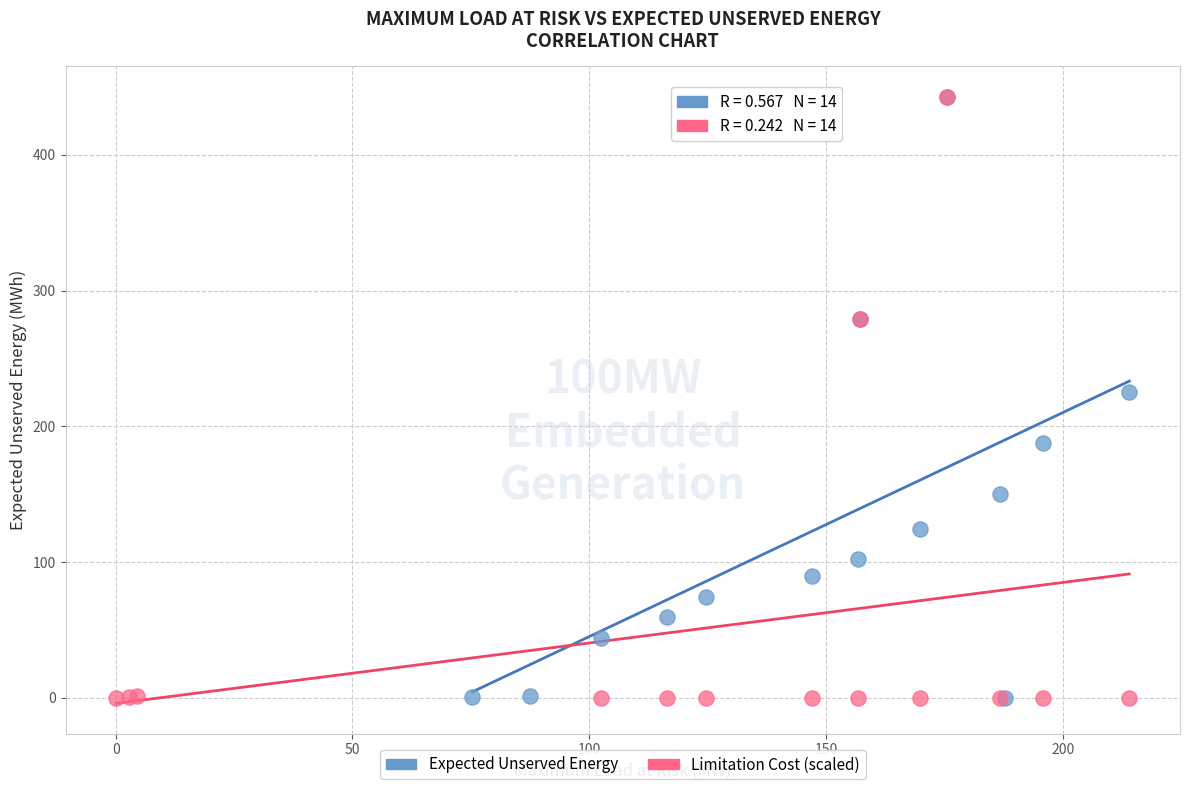

Which series has the largest Y range (max minus min)?

Limitation Cost (scaled)